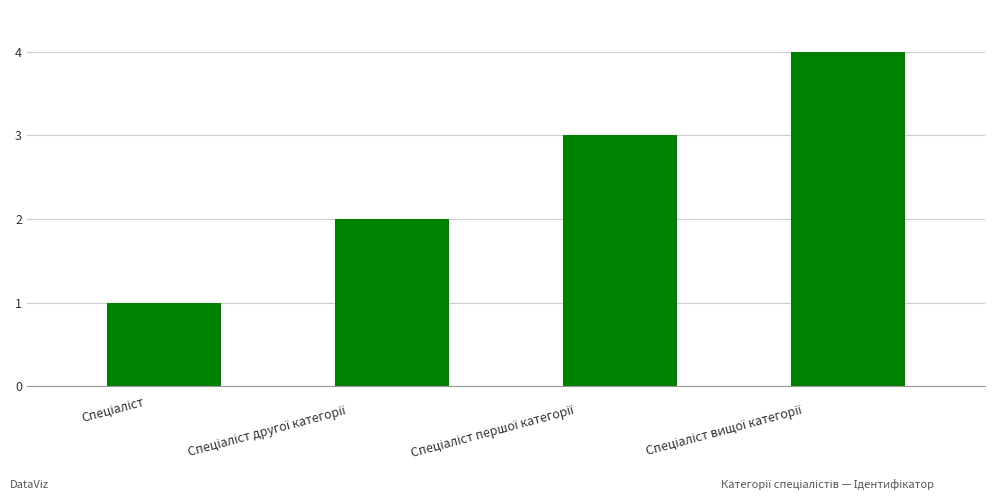

What is the value of the 4th bar from the left?

4